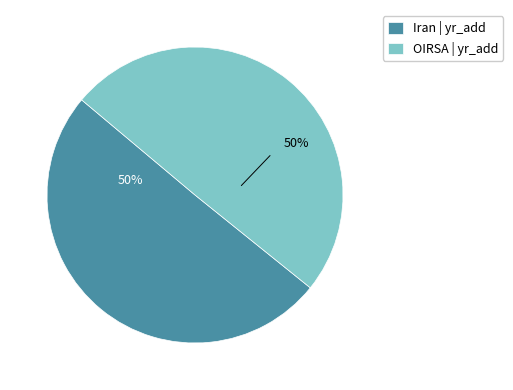

To the nearest percent, what percentage of the pie is Iran?

50%